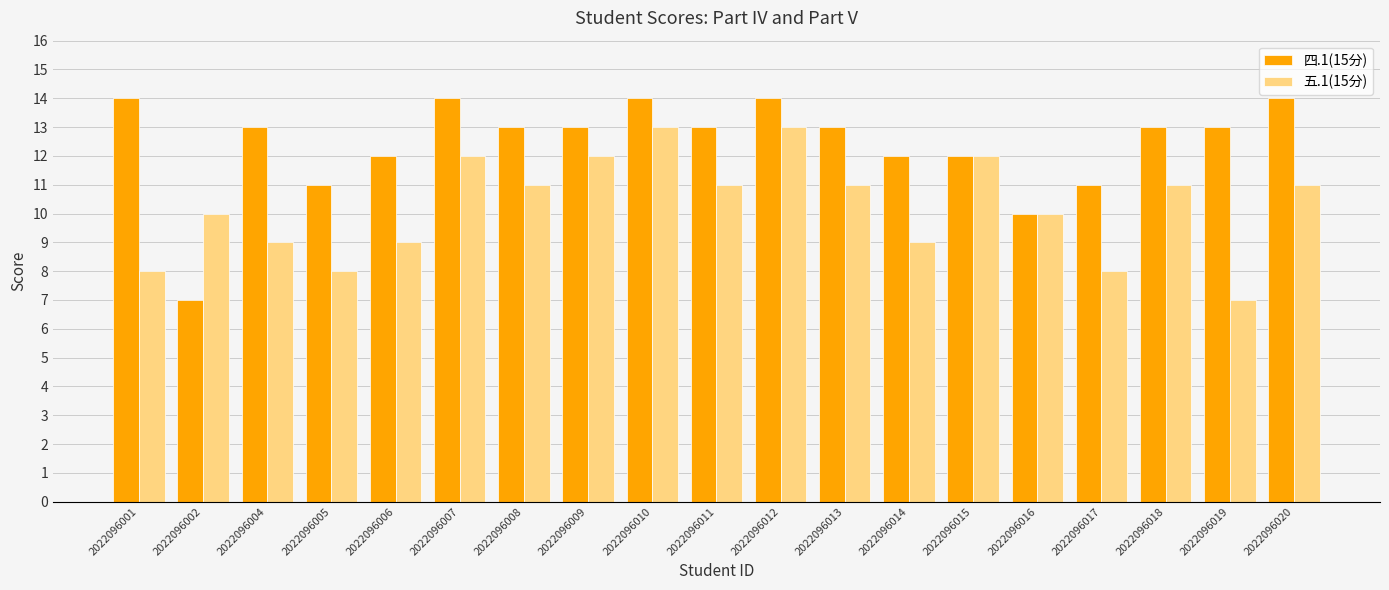

At which label does 五.1(15分) first exceed 11?

2022096007